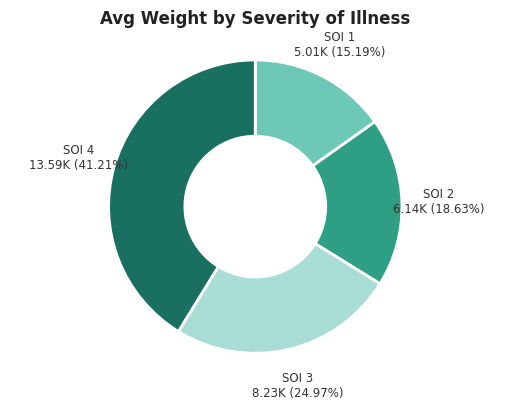

Which category has the biggest portion of the pie?

SOI 4